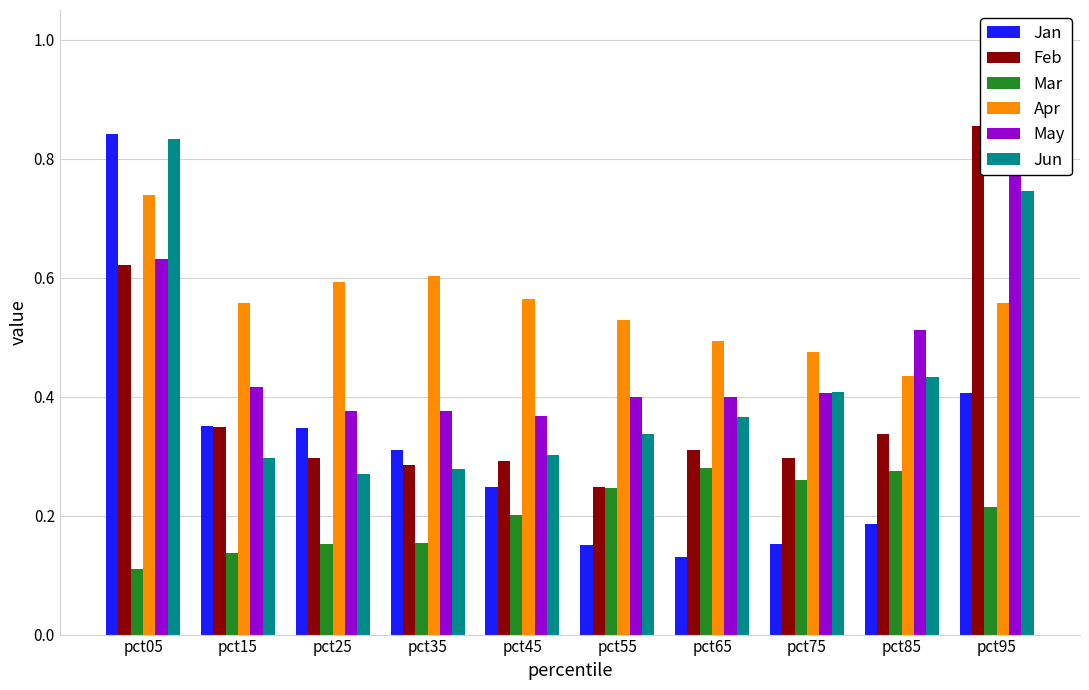

Which series has the largest total across all categories?

Apr